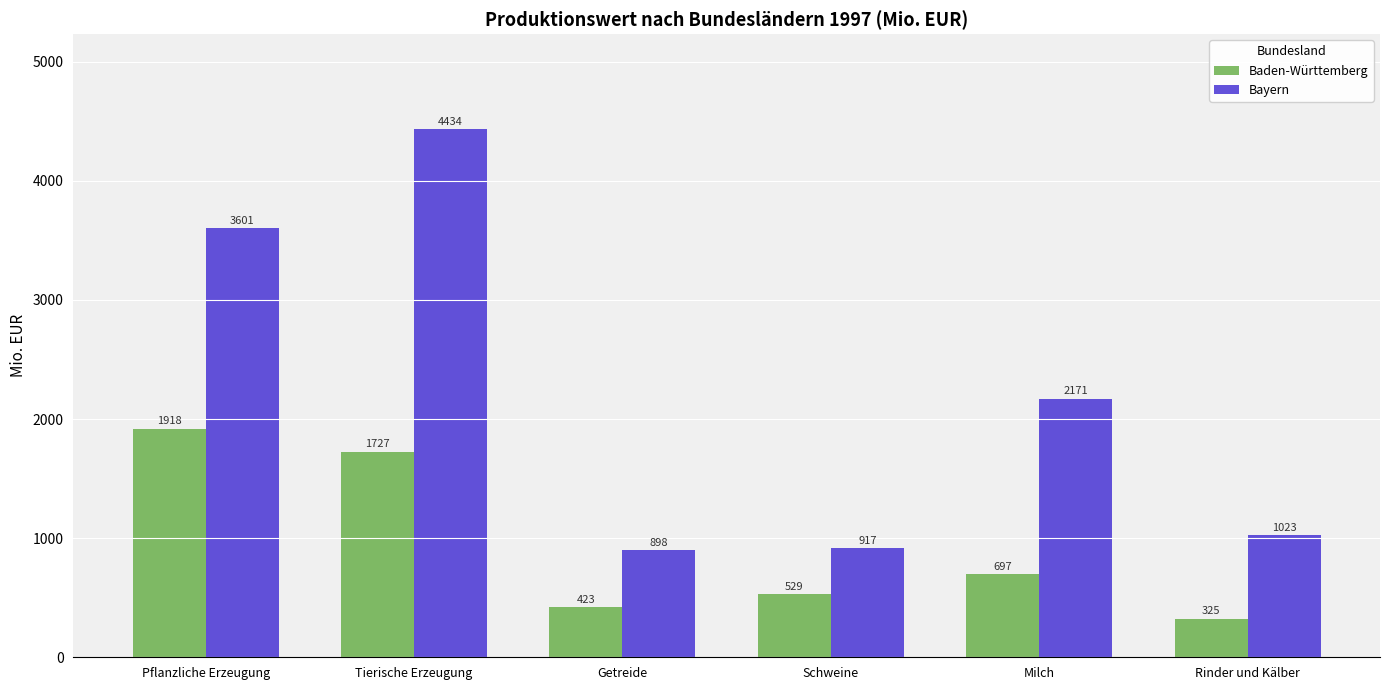

Which series has the largest total across all categories?

Bayern